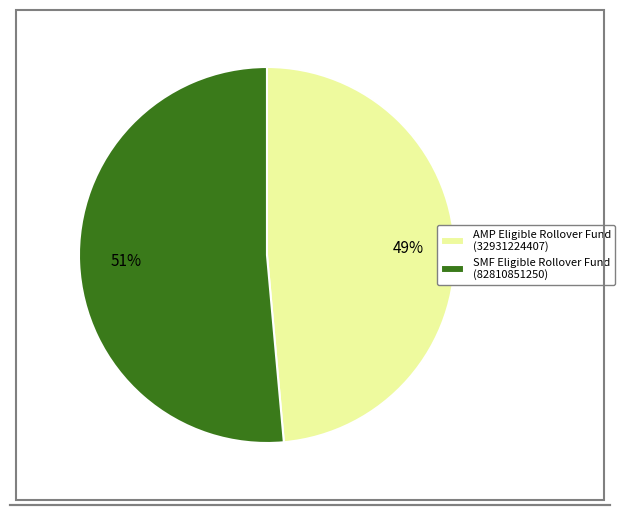

Do AMP Eligible Rollover Fund (32931224407) and SMF Eligible Rollover Fund (82810851250) together represent more than half of the pie?

Yes